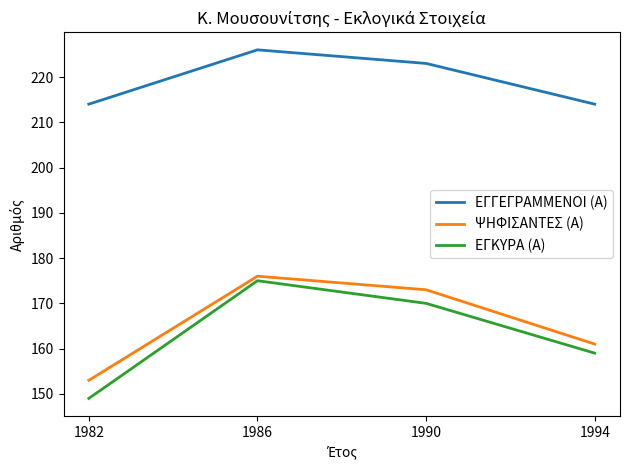

What is the maximum value shown in the chart?

226